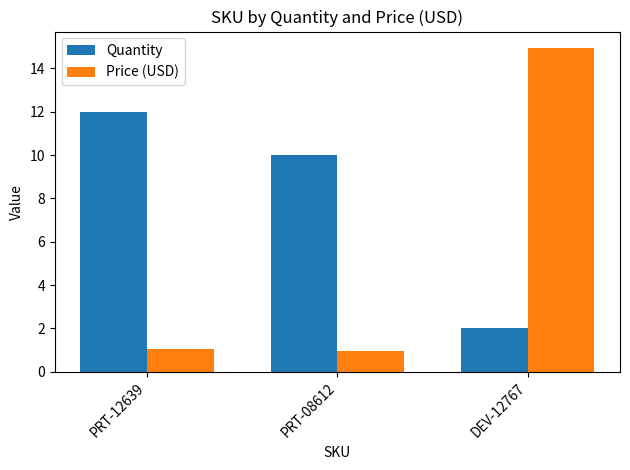

What is the label of the 2nd bar from the left?

PRT-08612